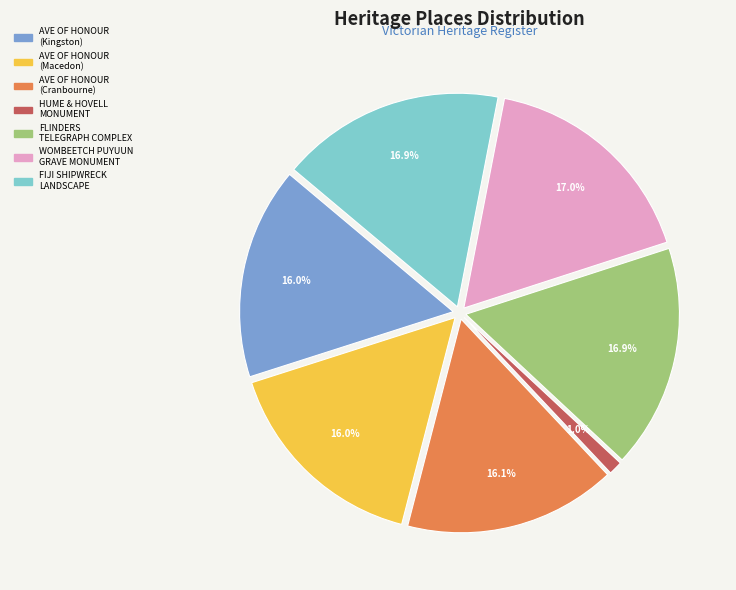

To the nearest percent, what is the difference between the largest and smallest slice percentages?

16%